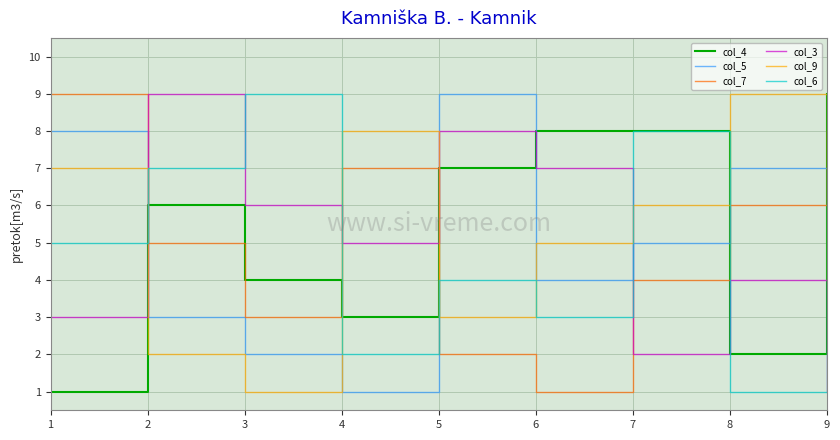

At how many categories does at least one series exceed 6?

9